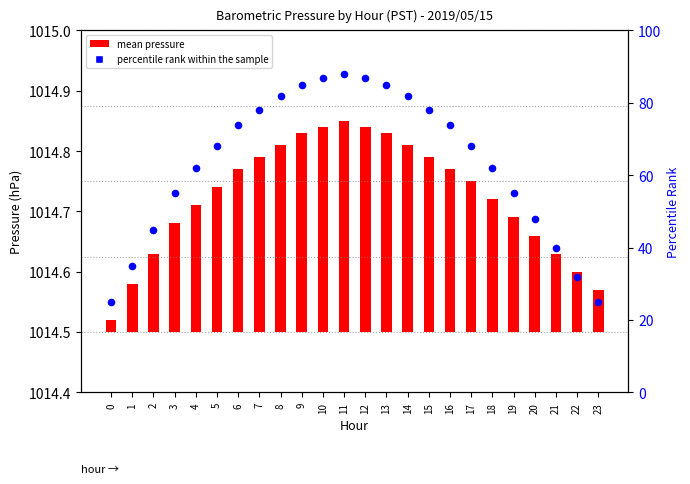

At how many categories does at least one series exceed 64?

13